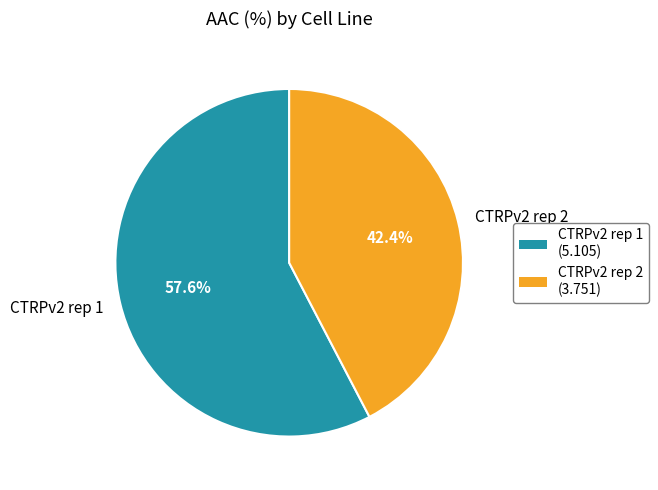

Does CTRPv2 rep 2 account for over 50% of the chart?

No